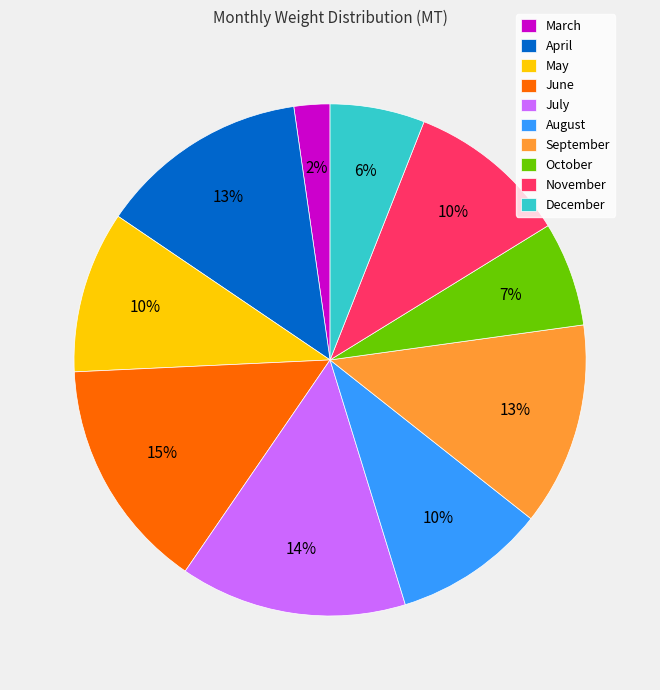

To the nearest percent, what is the combined percentage of June and May?

25%